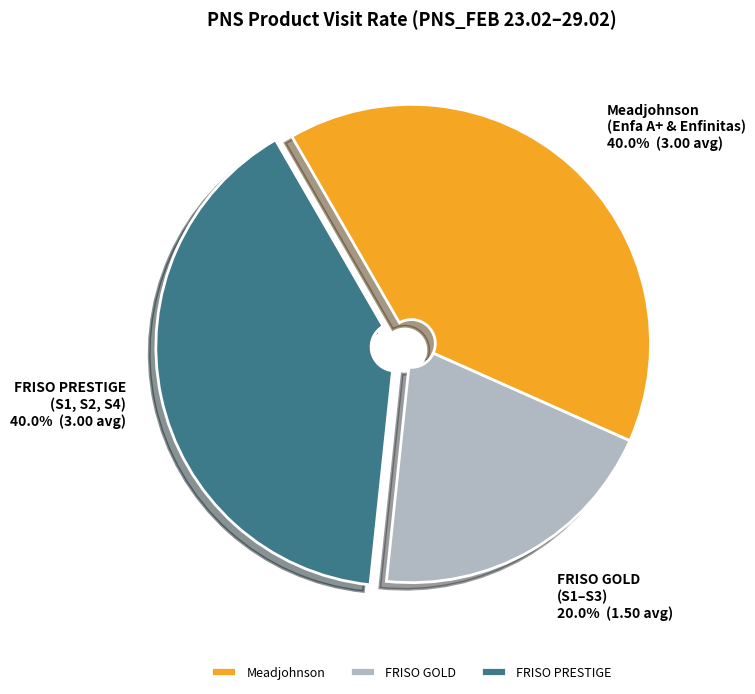

Combined, what portion of the pie is Meadjohnson (Enfa A+ & Enfinitas) and FRISO GOLD (S1–S3)?

60.0%